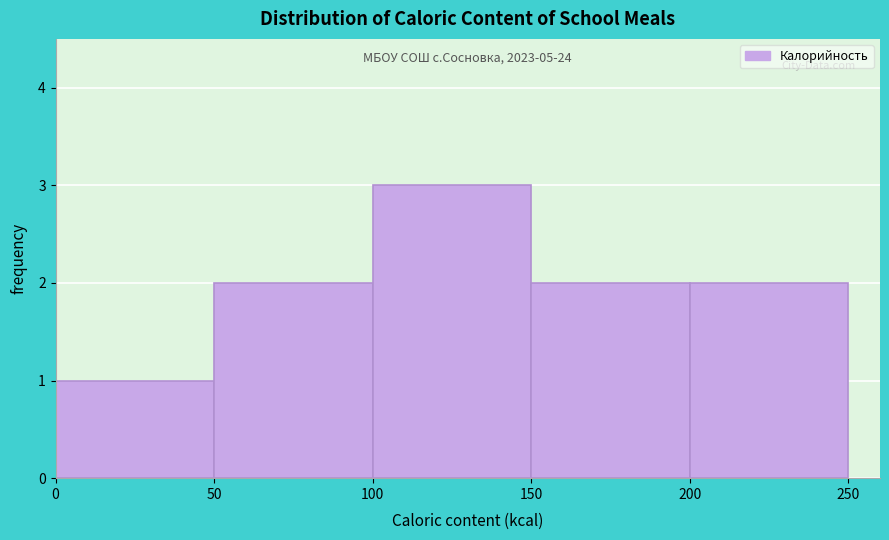

Over which range of the x-axis is the bar tallest?

100 to 150